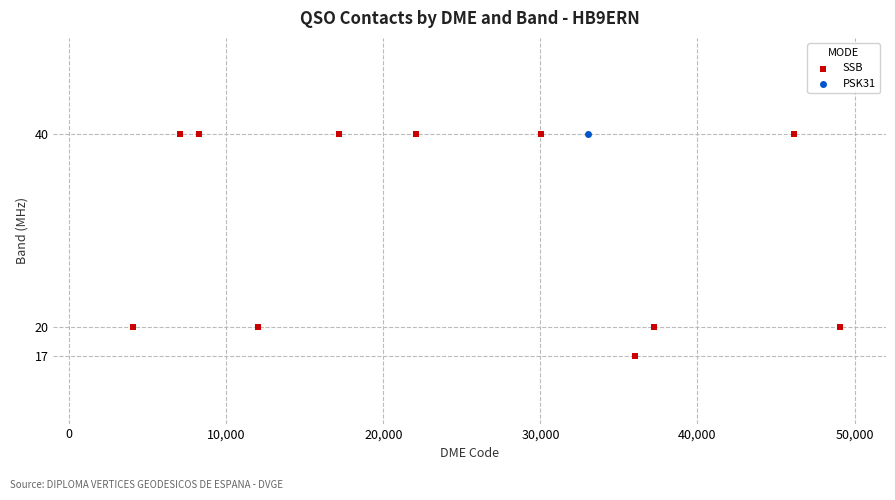

What are all the series names shown in the legend?

SSB, PSK31